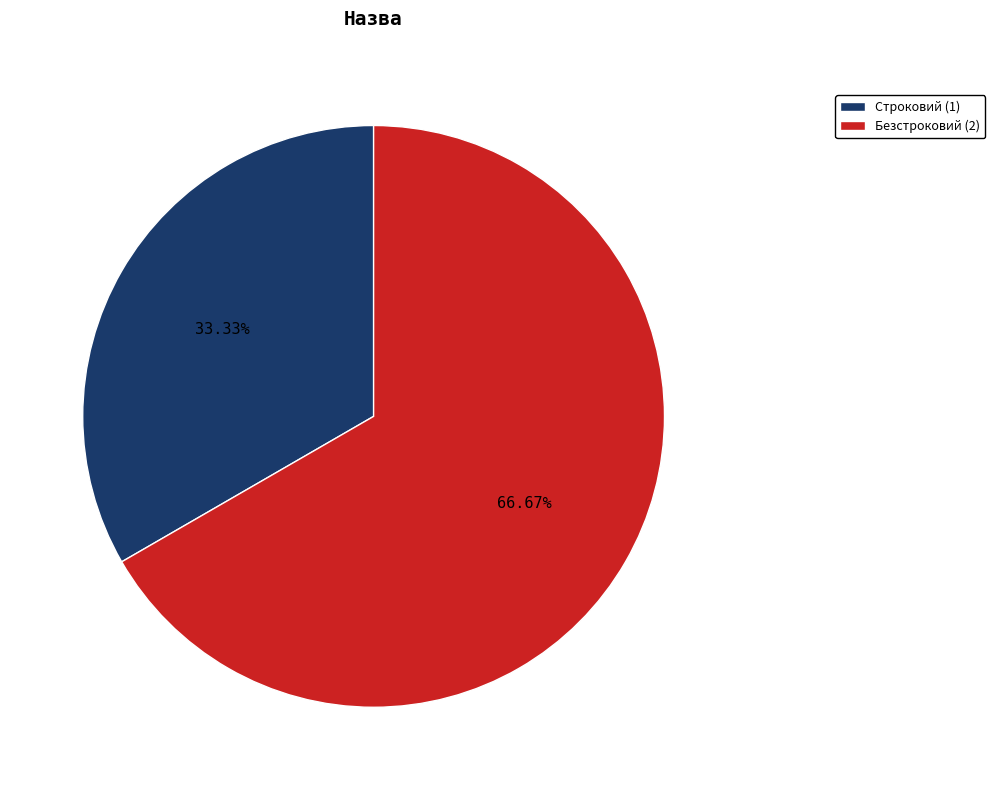

Between Строковий (1) and Безстроковий (2), which is larger?

Безстроковий (2)